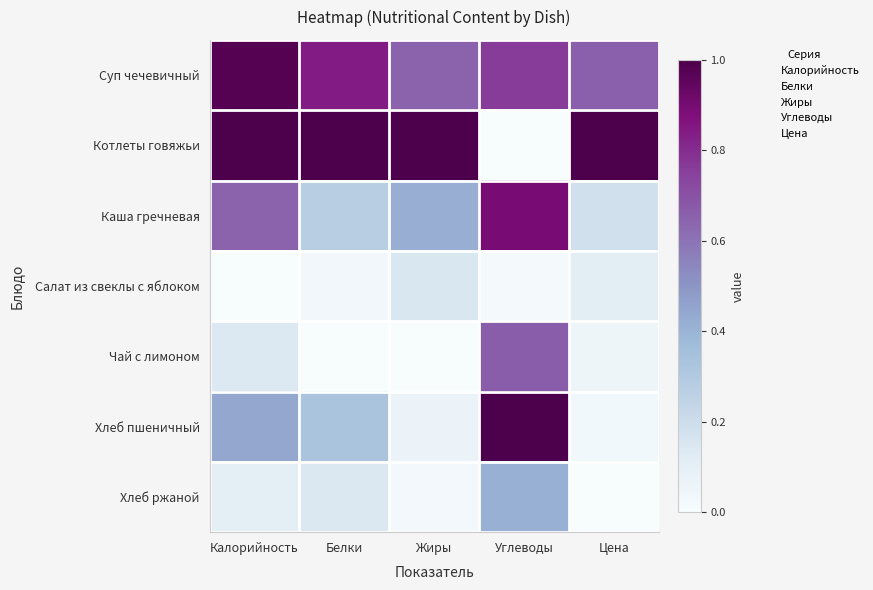

Reading left to right, list all the values displayed in this chart.

Суп чечевичный: Калорийность=1.0	Белки=0.8	Жиры=0.6	Углеводы=0.8	Цена=0.7
Котлеты говяжьи: Калорийность=1.0	Белки=1.0	Жиры=1.0	Углеводы=0.0	Цена=1.0
Каша гречневая: Калорийность=0.6	Белки=0.3	Жиры=0.4	Углеводы=0.9	Цена=0.2
Салат из свеклы с яблоком: Калорийность=0.0	Белки=0.0	Жиры=0.2	Углеводы=0.0	Цена=0.1
Чай с лимоном: Калорийность=0.1	Белки=0.0	Жиры=0.0	Углеводы=0.7	Цена=0.1
Хлеб пшеничный: Калорийность=0.4	Белки=0.3	Жиры=0.1	Углеводы=1.0	Цена=0.0
Хлеб ржаной: Калорийность=0.1	Белки=0.1	Жиры=0.0	Углеводы=0.4	Цена=0.0